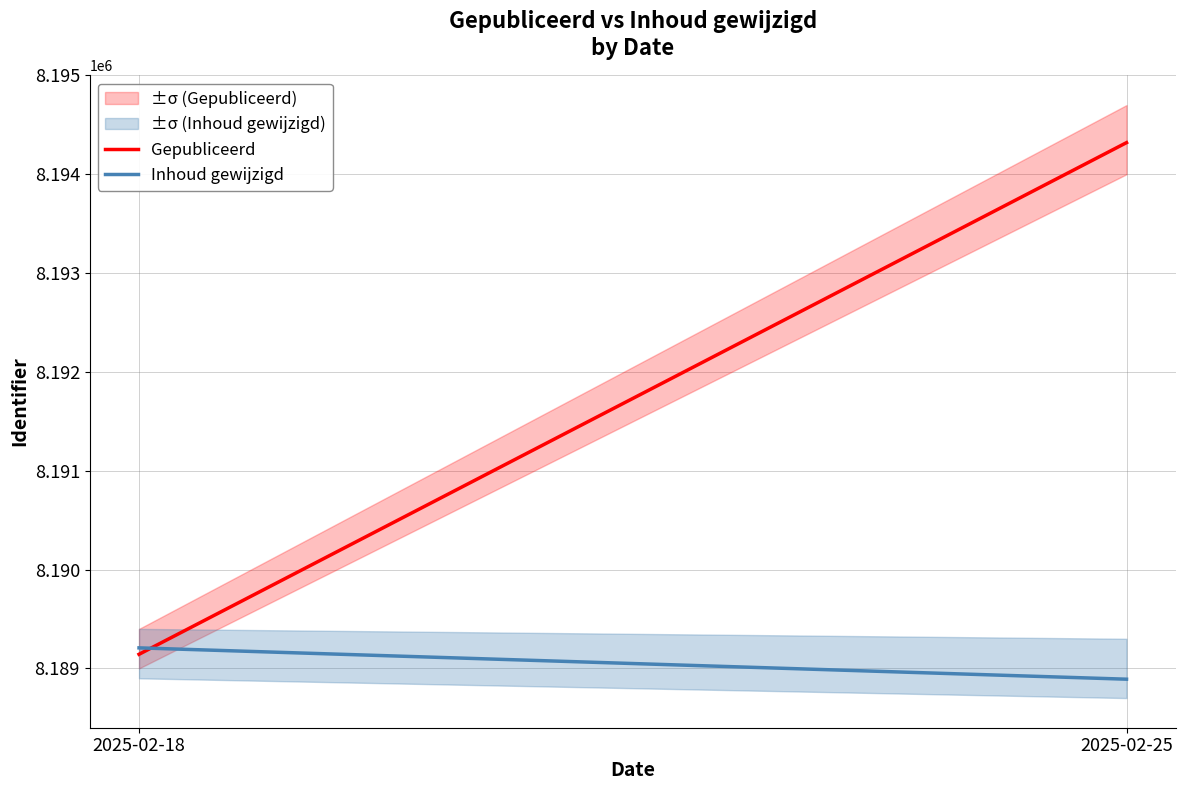

Is this an area chart (filled region under the line)?

No